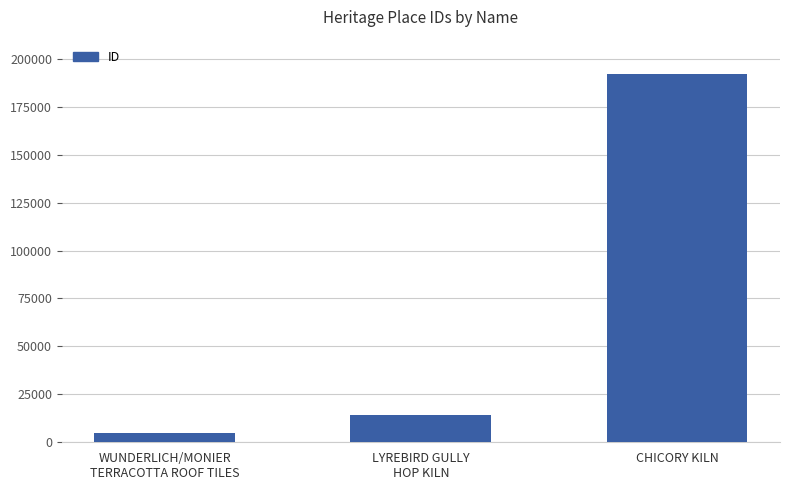

Reading left to right, transcribe all the data shown in this chart.

4626	14133	192306